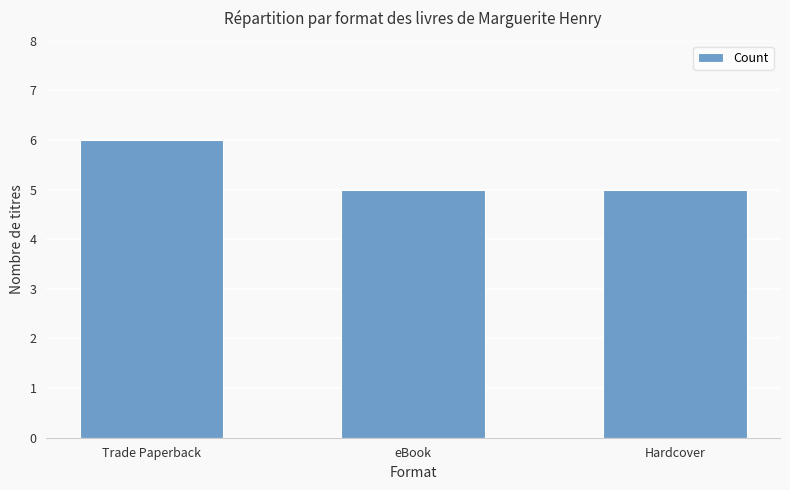

What is the change in value from Trade Paperback to Hardcover?

-1